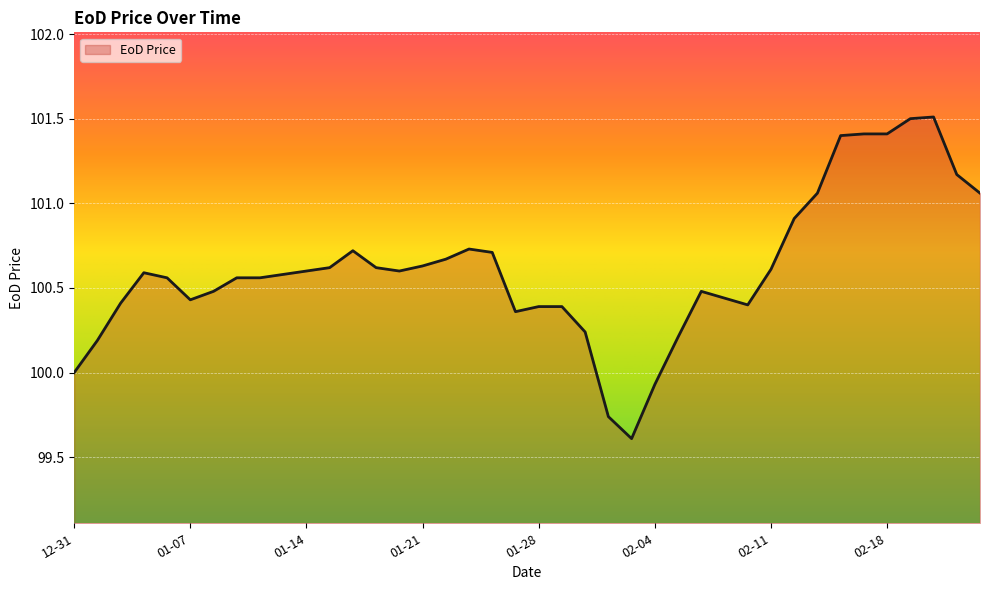

What is the difference between the maximum and minimum values?

1.9